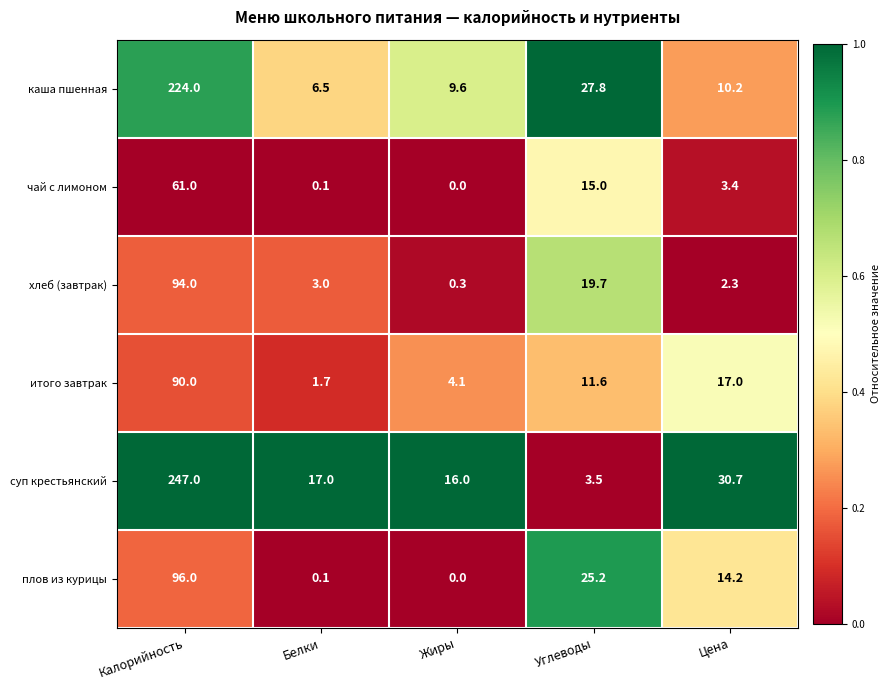

Which series changed the most between Калорийность and Цена?

суп крестьянский